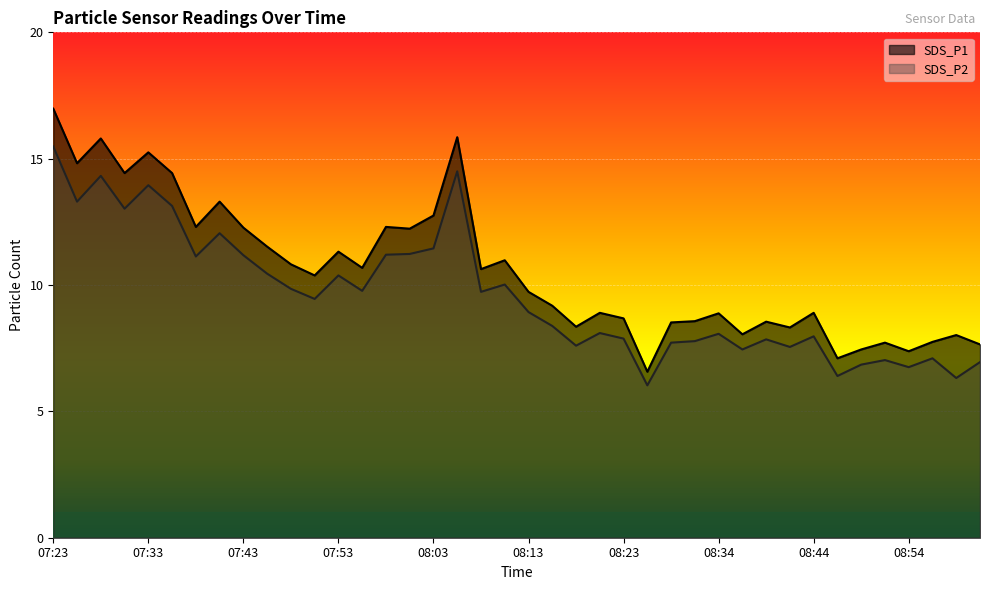

True or false: SDS_P1 has more than 0 interior local peaks.

True